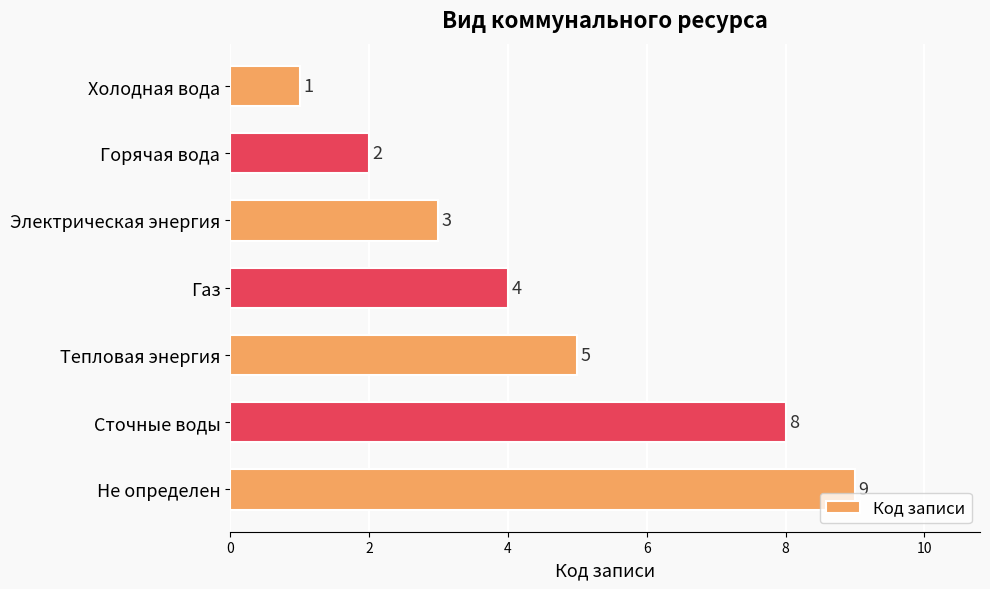

Between Сточные воды and Электрическая энергия, which is larger?

Сточные воды